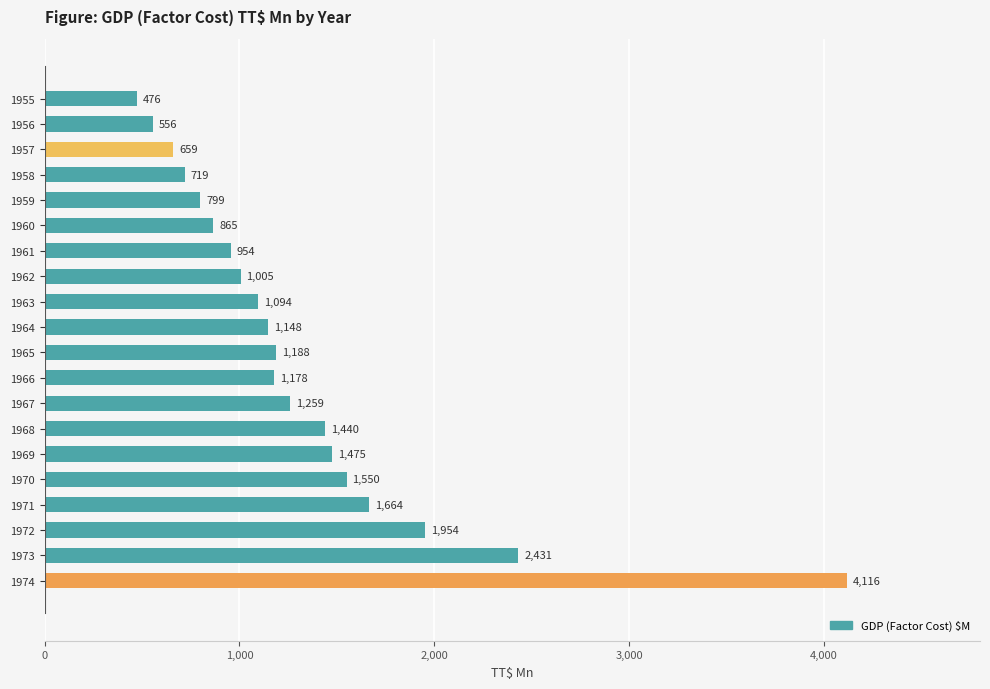

Rank the categories by value from highest to lowest.

1974, 1973, 1972, 1971, 1970, 1969, 1968, 1967, 1965, 1966, 1964, 1963, 1962, 1961, 1960, 1959, 1958, 1957, 1956, 1955